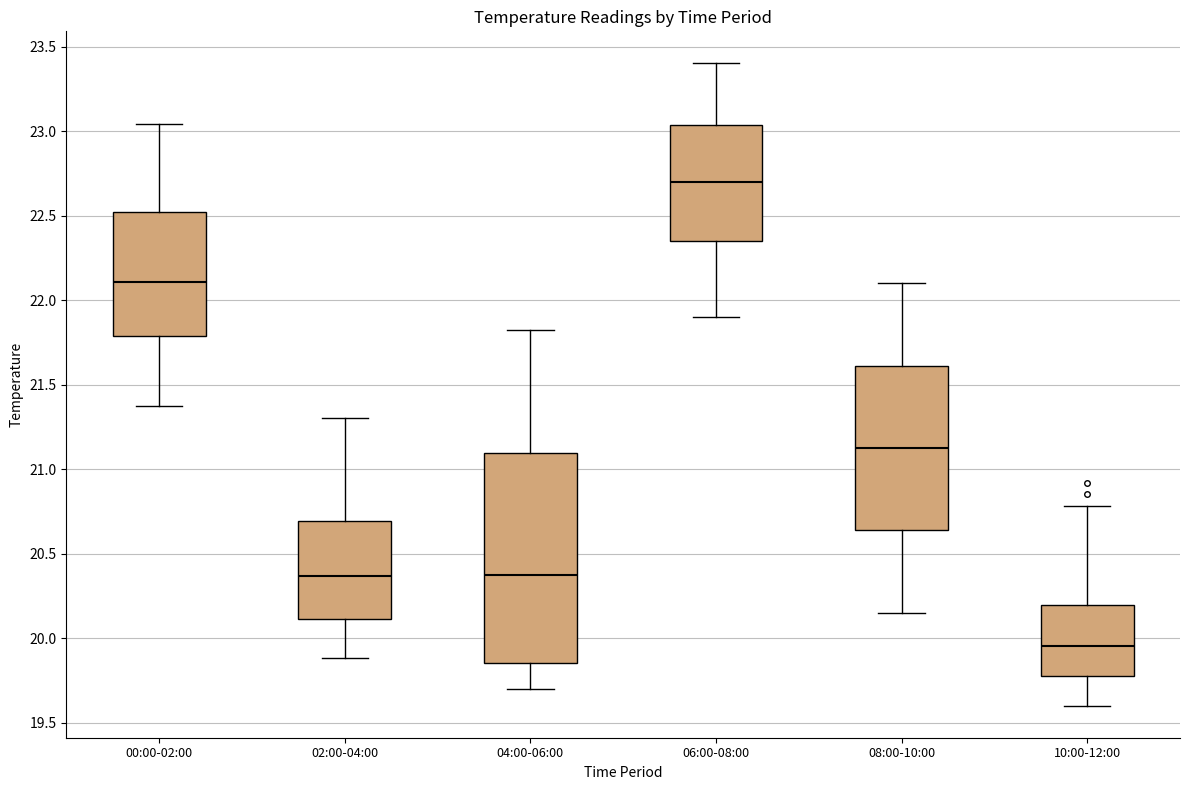

Where does the lower whisker of the box for 00:00-02:00 end on the y-axis? The values are not printed on the chart, so give them approximately, as read against the axis.

21.35